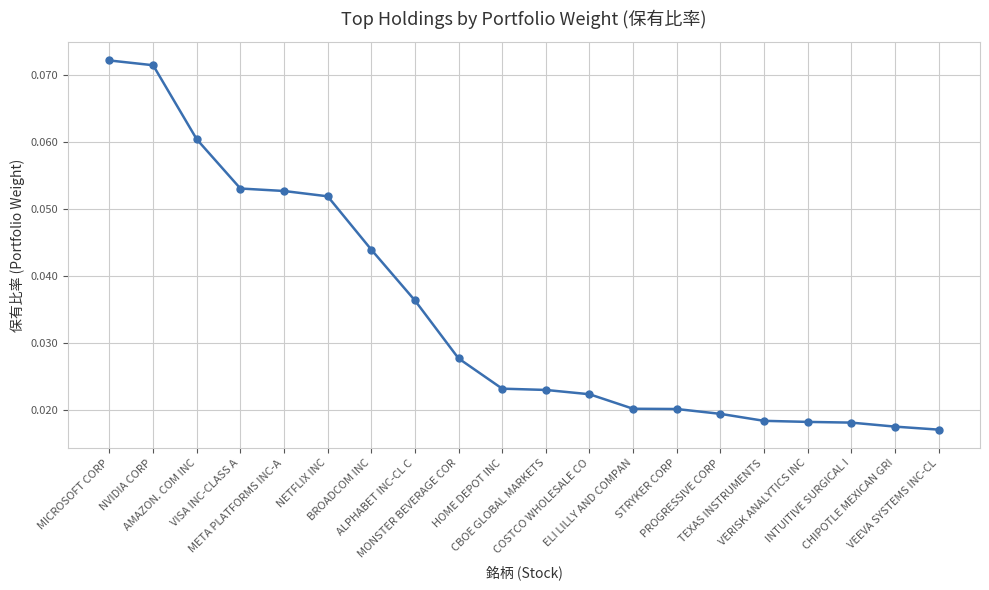

What is the sum of all values?

0.7